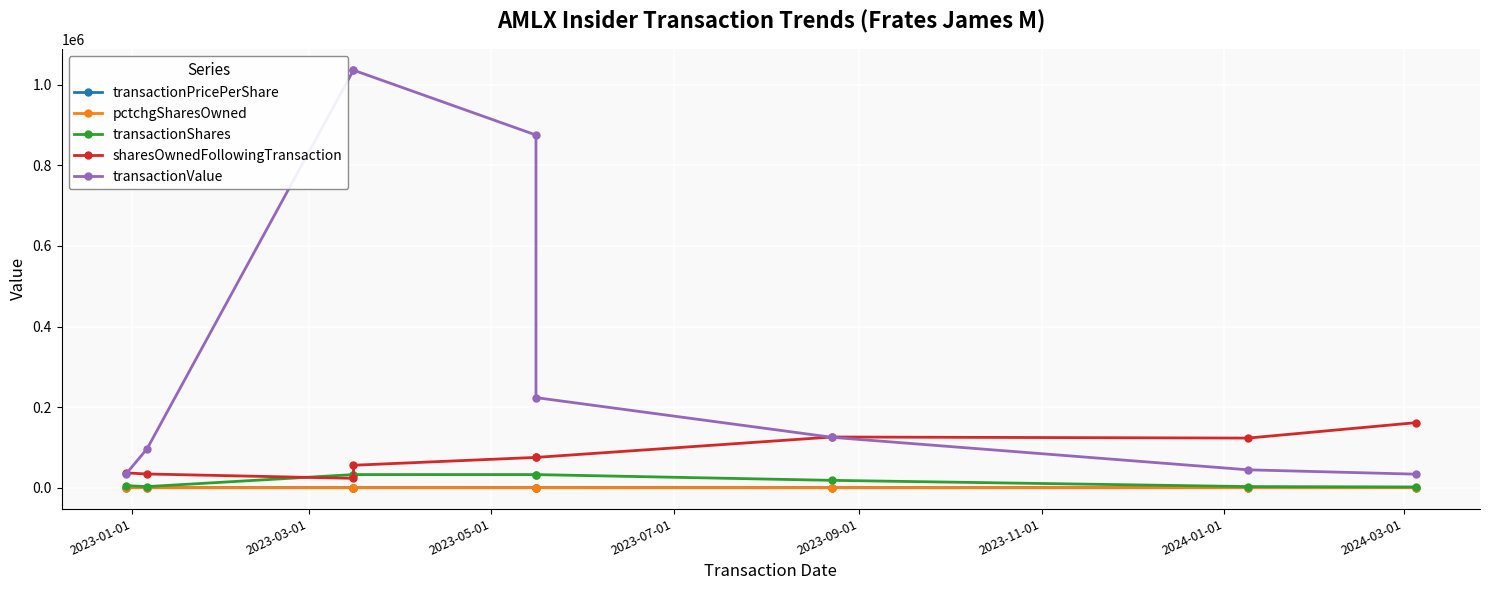

What is the average value of the sharesOwnedFollowingTransaction series?

78898.8